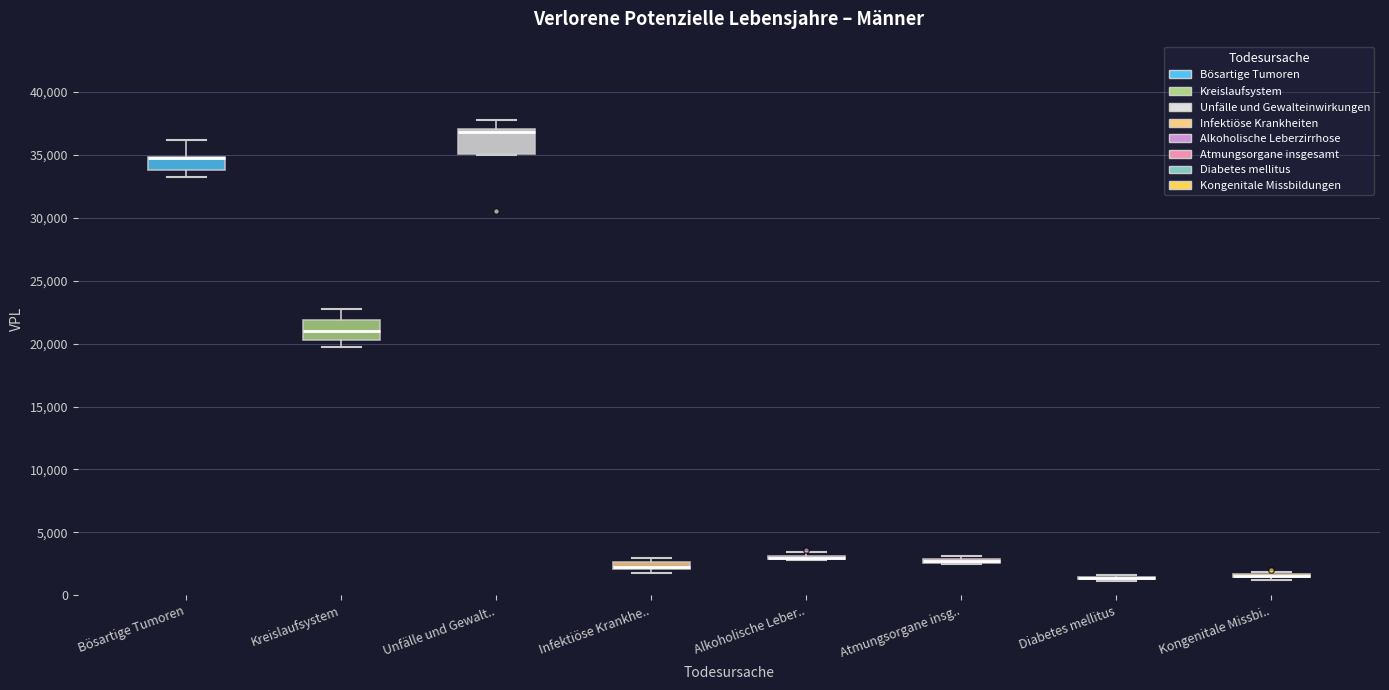

Where is the upper edge of the box for Bösartige Tumoren on the y-axis? The values are not printed on the chart, so give them approximately, as read against the axis.

35000